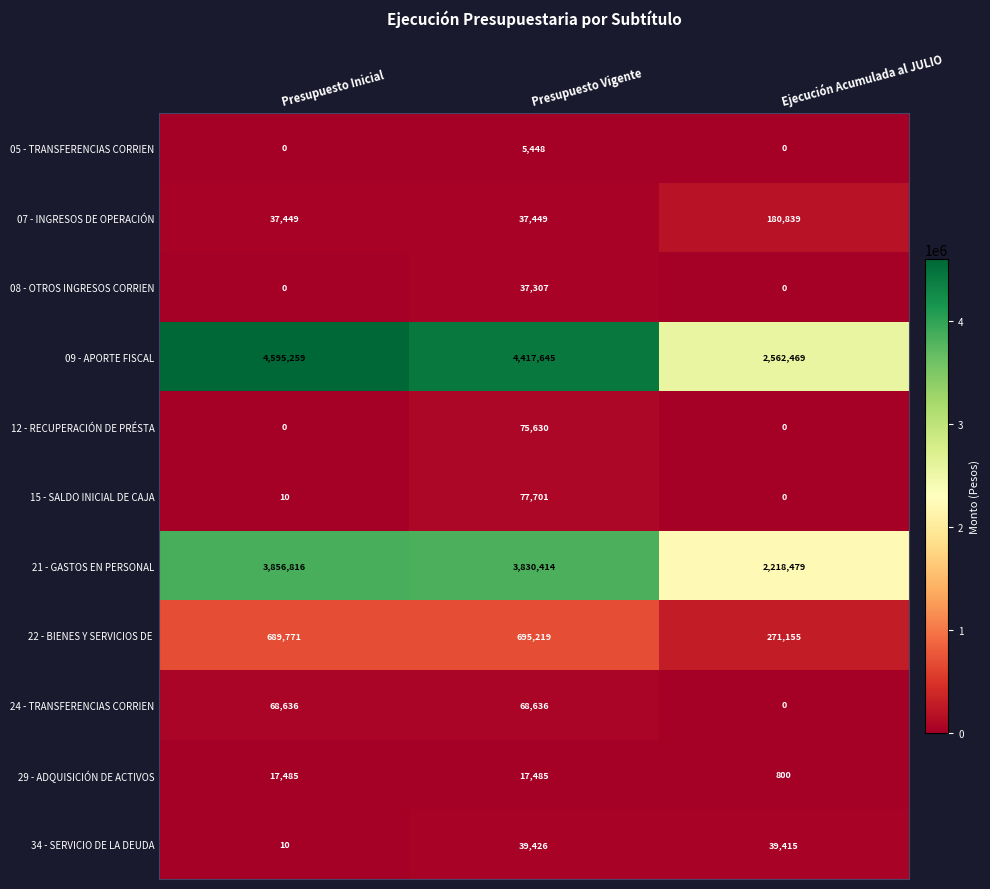

The value of 05 - TRANSFERENCIAS CORRIEN at Ejecución Acumulada al JULIO is 0. True or false?

True